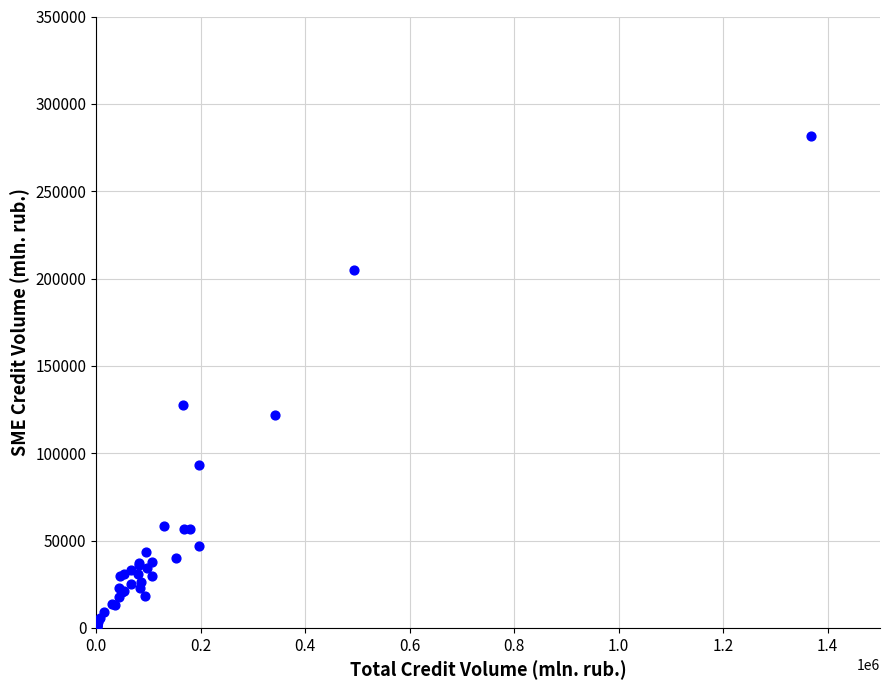

What Y value in the scatter plot is closest to 141005?

127460